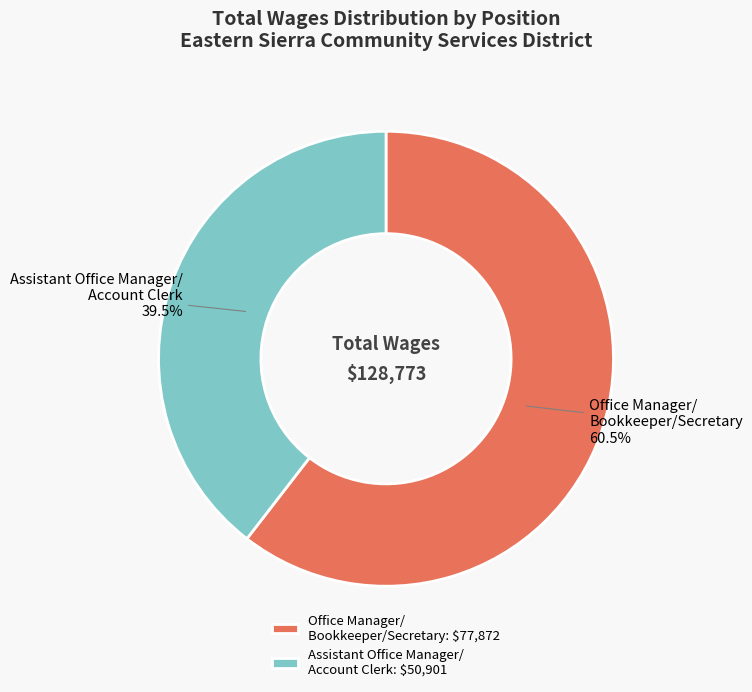

How much of the chart is everything except Office Manager/ Bookkeeper/Secretary: $77,872?

39.5%